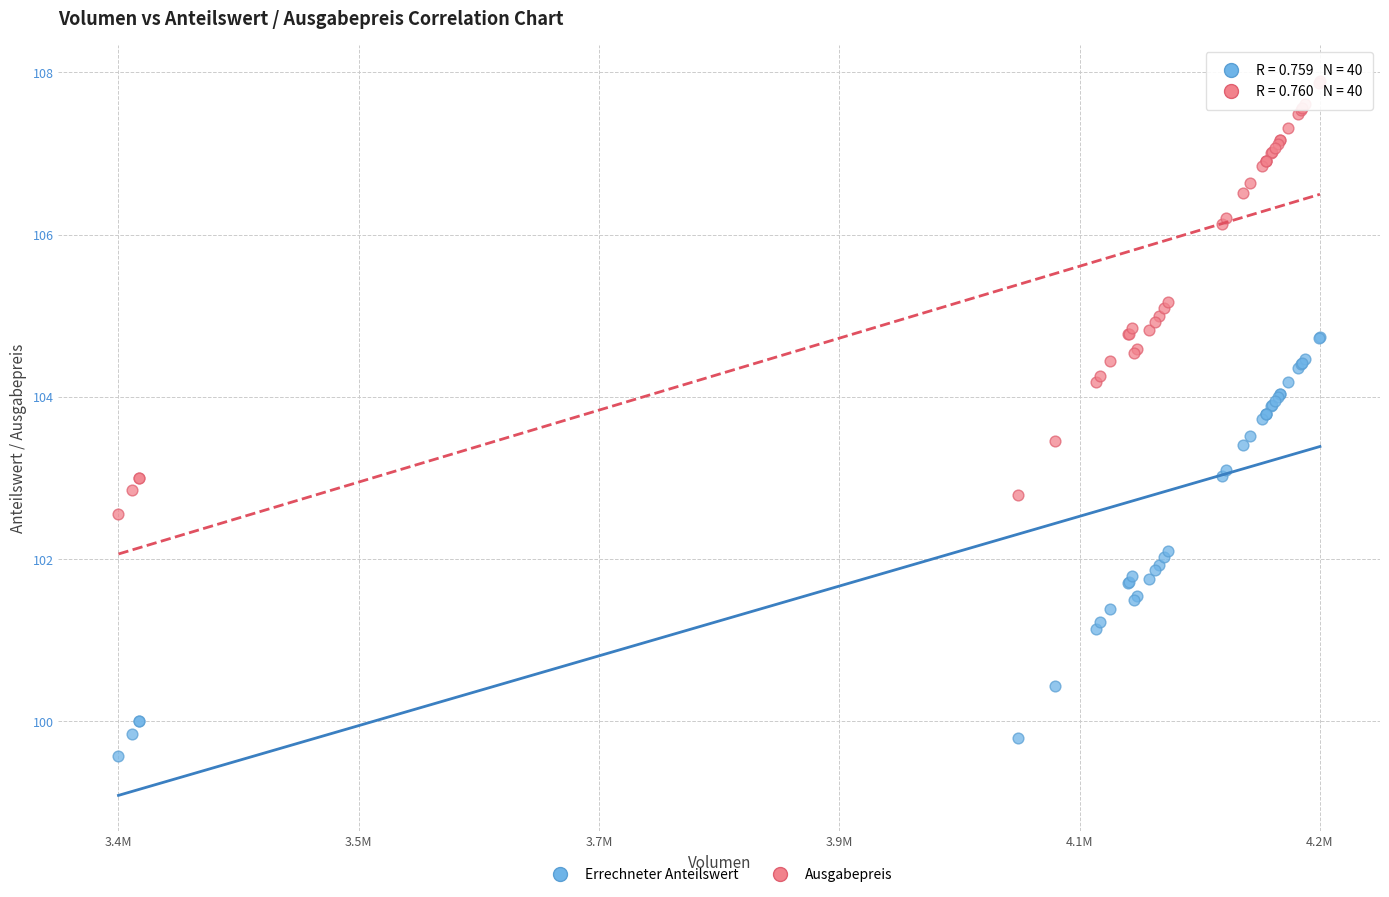

Which series has the largest Y range (max minus min)?

Ausgabepreis